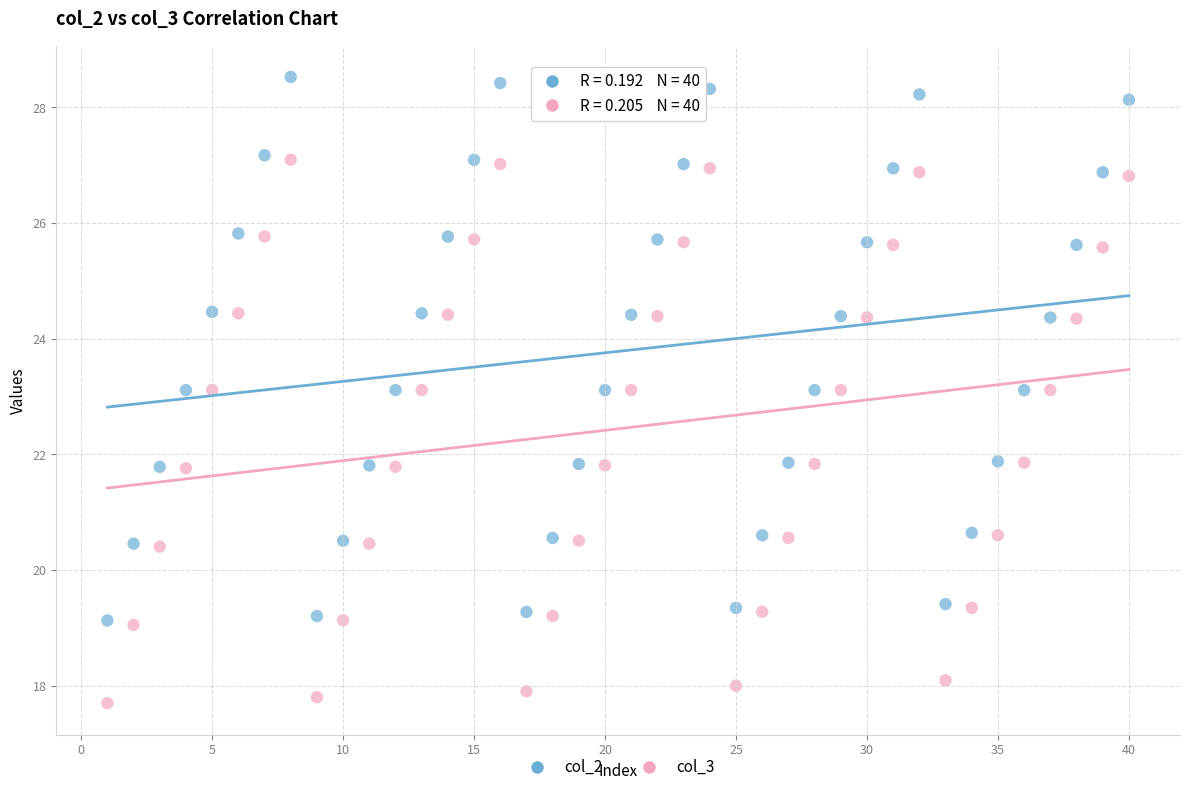

What are all the series names shown in the legend?

col_2, col_3